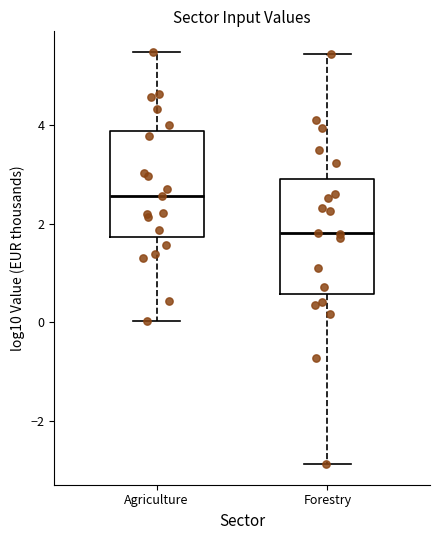

Reading left to right, transcribe this box plot: for each box, give where its median line is, the range the box spans, and where its two whiskers end, as read against the y-axis. The values are not printed on the chart, so give them approximately, as read against the axis.

Agriculture: median 2.6, box 1.8 to 3.8, whiskers 0.0 to 5.4
Forestry: median 1.8, box 0.6 to 3.0, whiskers -2.8 to 5.4